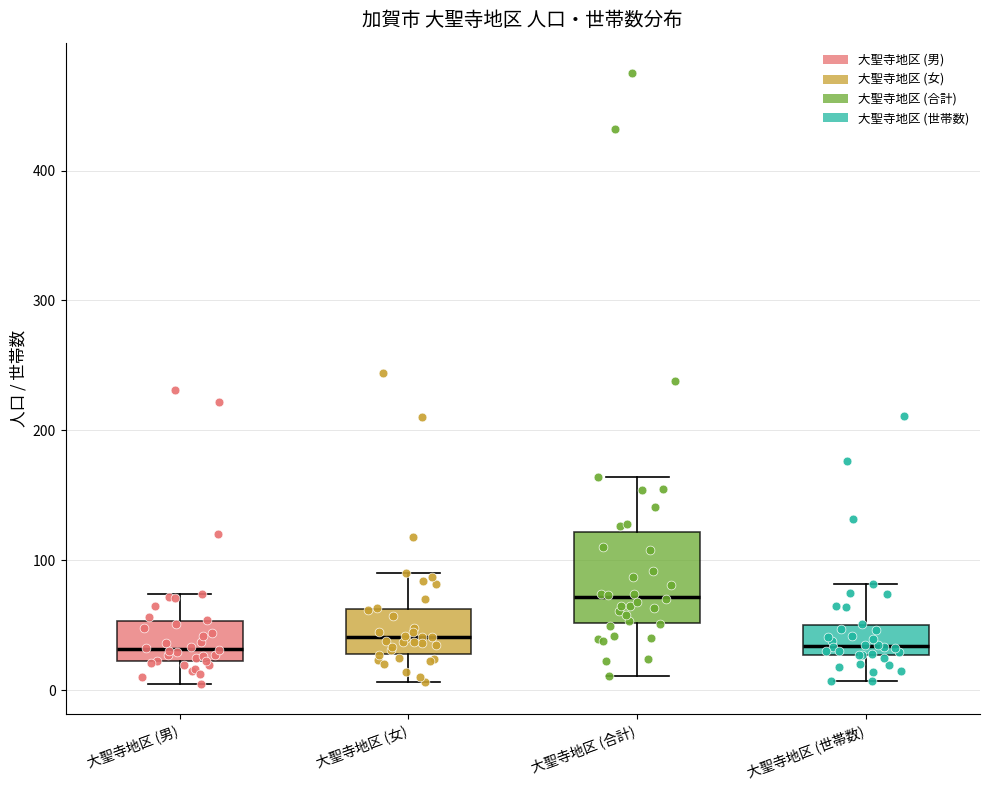

Which box's median line is the highest?

大聖寺地区 (合計)